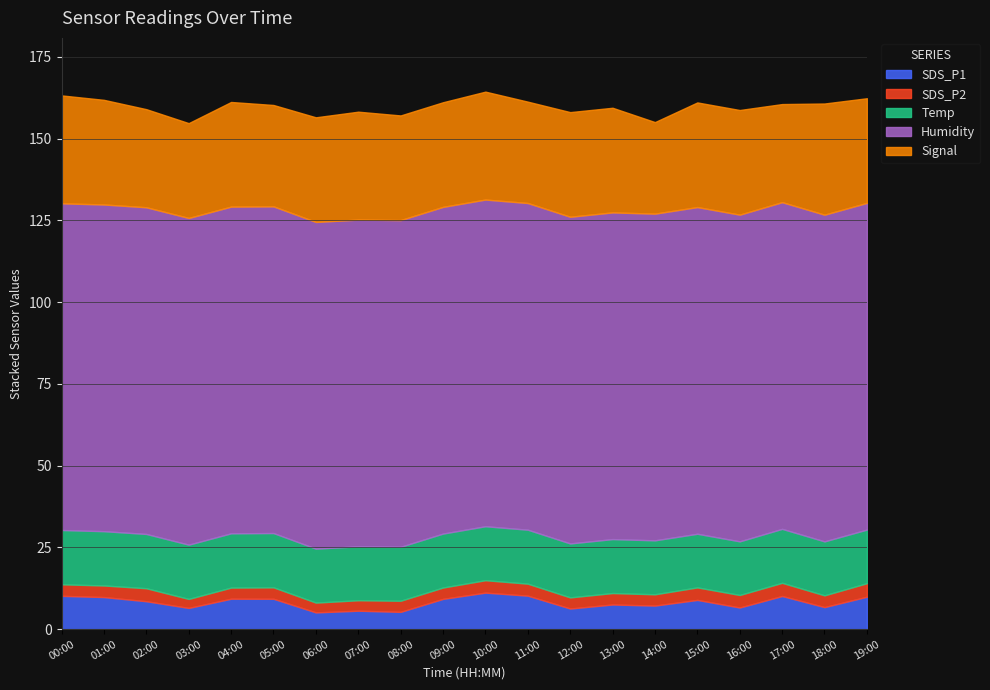

Is it true that Temp equals 16.5 at 12:00?

True